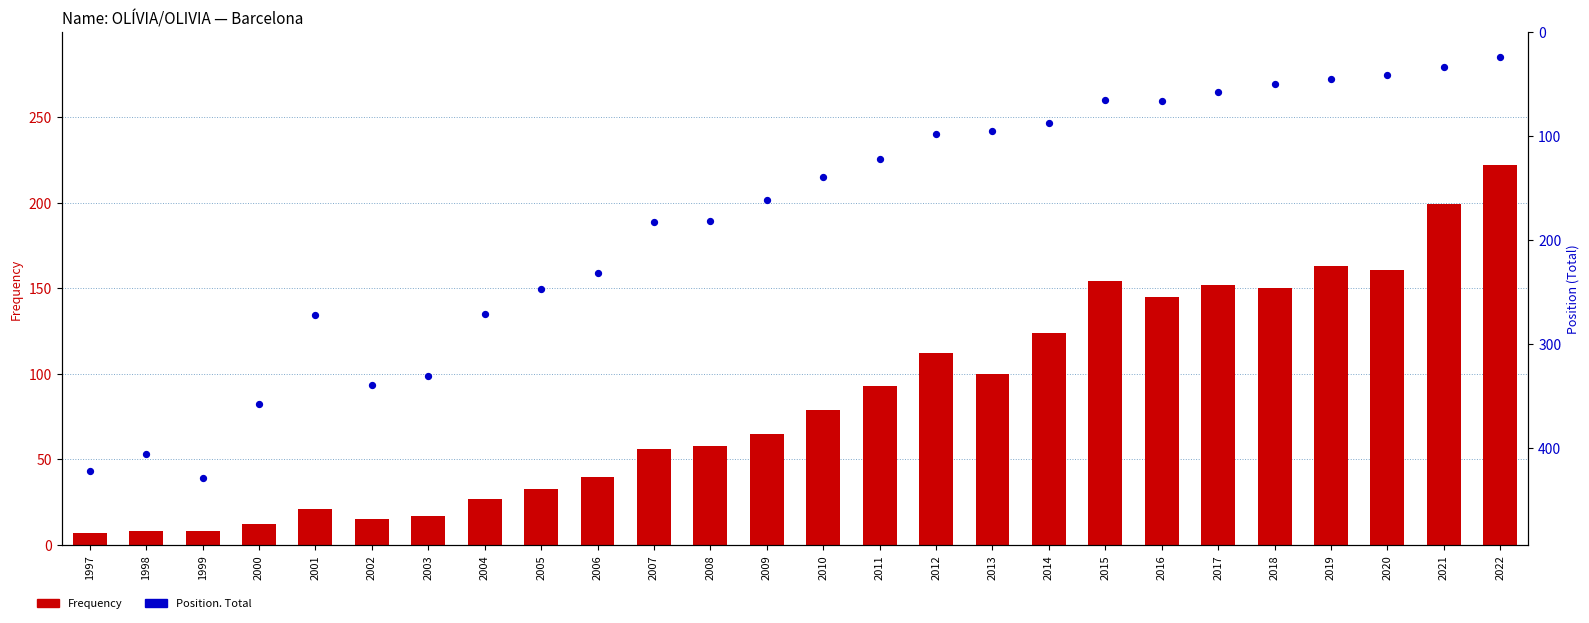

Which series contains the highest Y value?

Position. Total